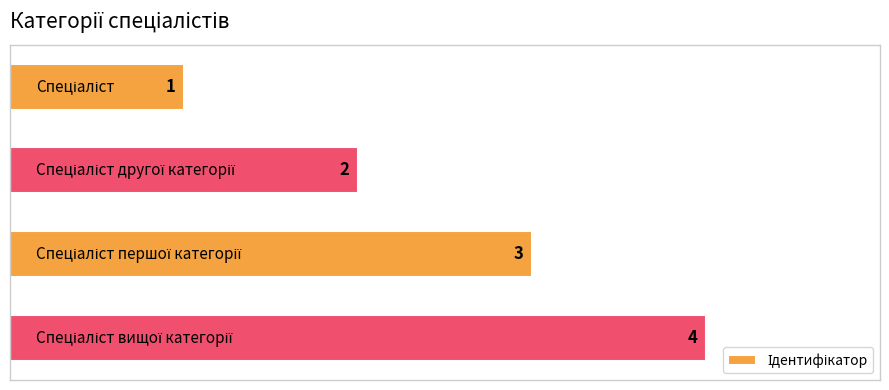

What is the value of the 2nd bar from the top?

2